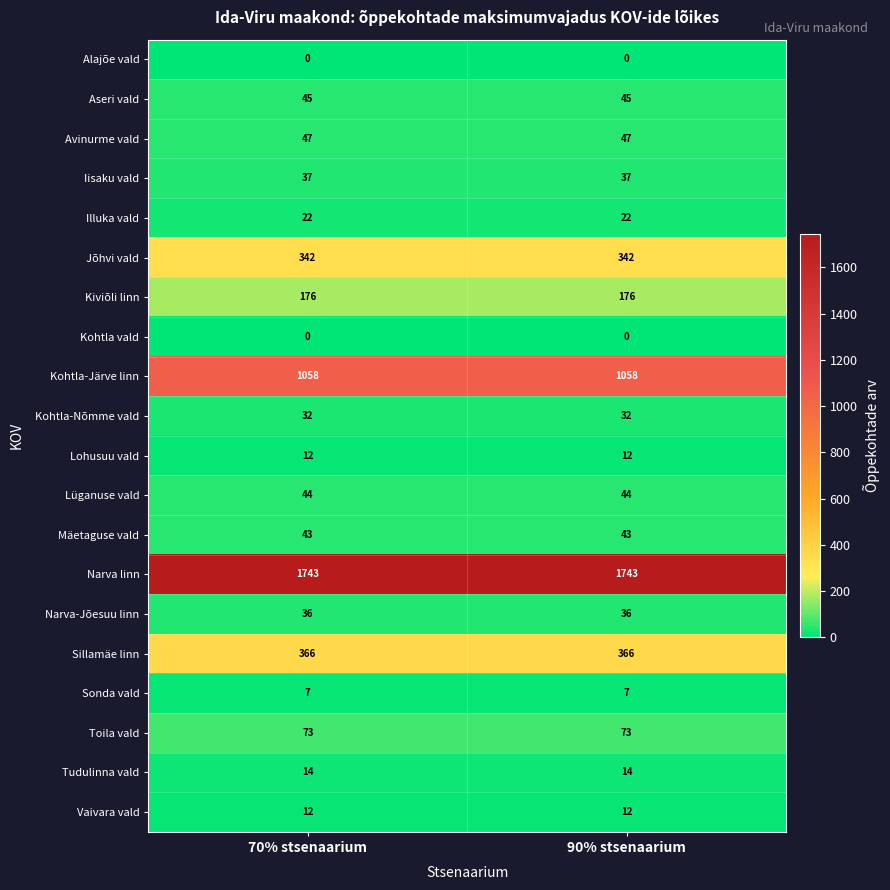

What is the total value across all series at 90% stsenaarium?

4109